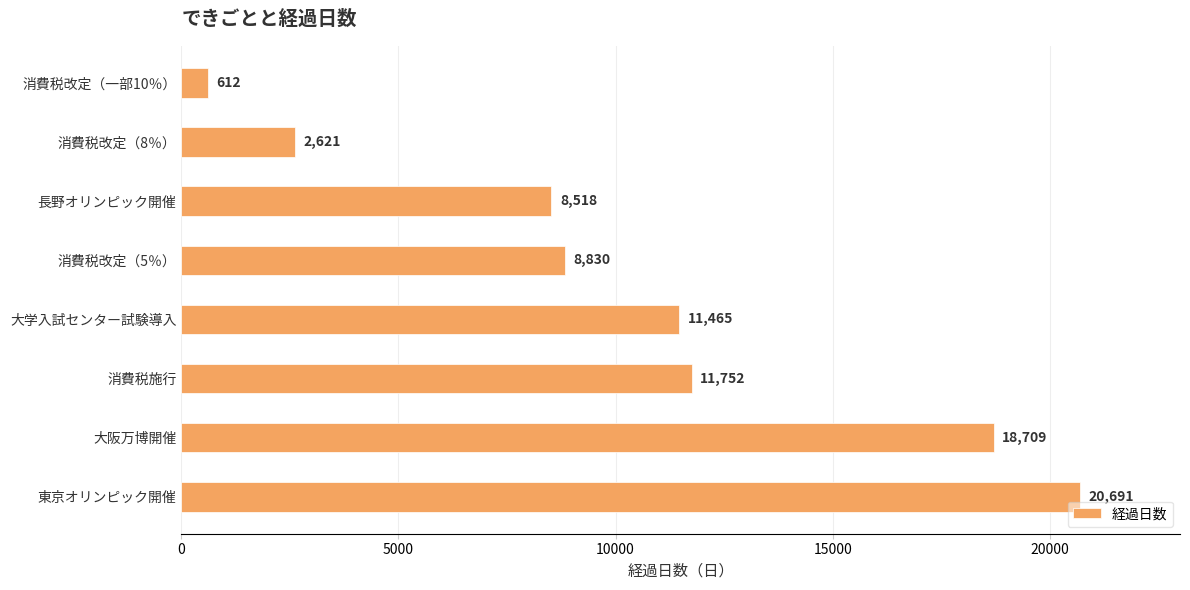

What is the greatest value displayed?

20691